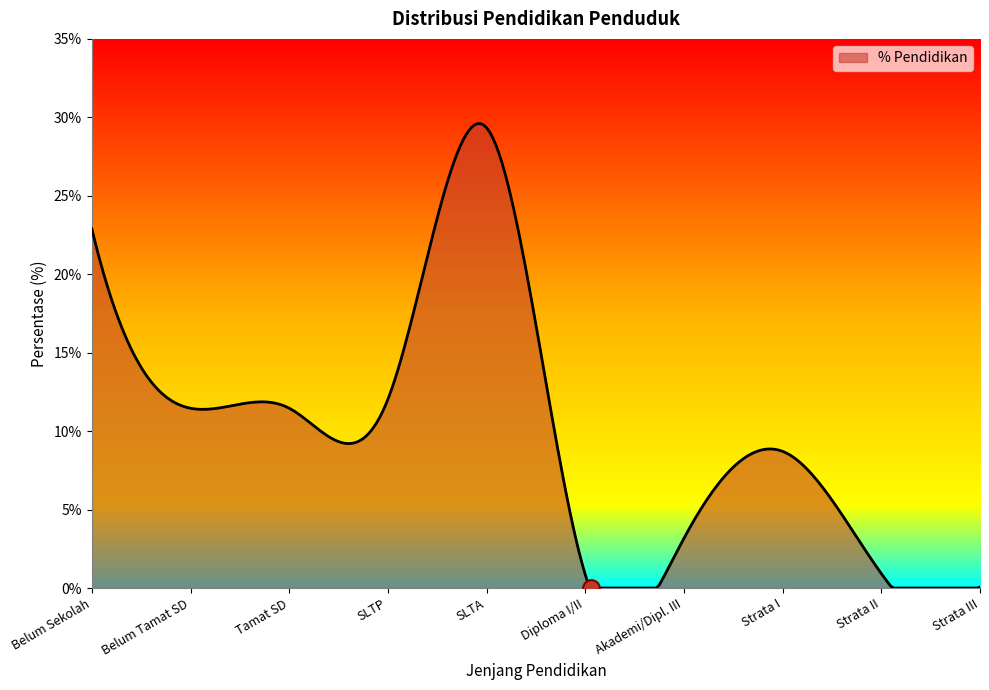

What is the difference between the maximum and minimum values?

29.6